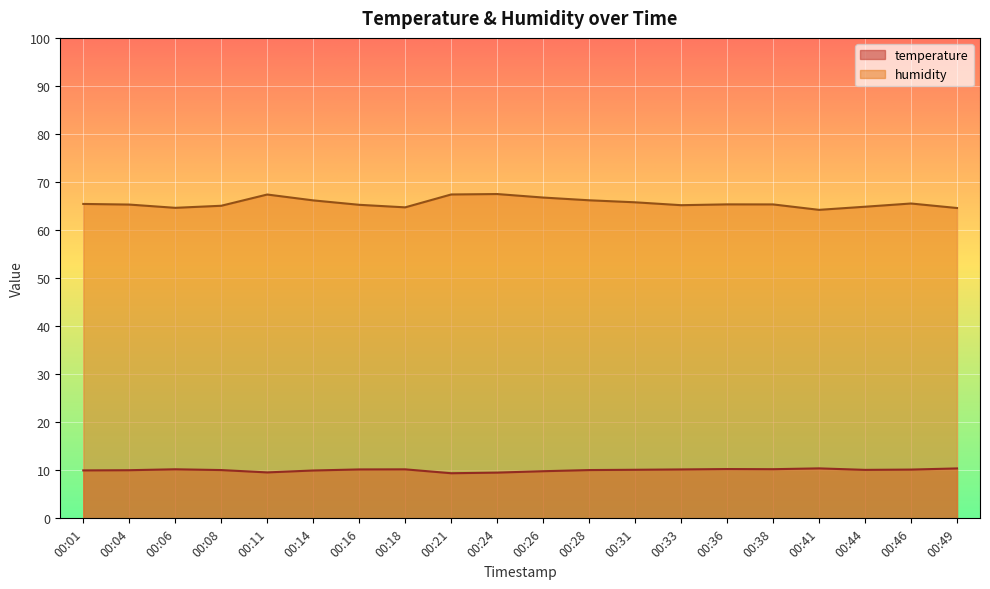

Reading left to right, transcribe all the data shown in this chart.

temperature: 00:01=10.0	00:04=10.0	00:06=10.2	00:08=10.1	00:11=9.6	00:14=10.0	00:16=10.2	00:18=10.2	00:21=9.4	00:24=9.5	00:26=9.8	00:28=10.1	00:31=10.1	00:33=10.2	00:36=10.3	00:38=10.2	00:41=10.4	00:44=10.1	00:46=10.2	00:49=10.4
humidity: 00:01=65.4	00:04=65.3	00:06=64.6	00:08=65.1	00:11=67.4	00:14=66.2	00:16=65.3	00:18=64.7	00:21=67.4	00:24=67.5	00:26=66.8	00:28=66.2	00:31=65.8	00:33=65.2	00:36=65.3	00:38=65.3	00:41=64.2	00:44=64.9	00:46=65.5	00:49=64.6